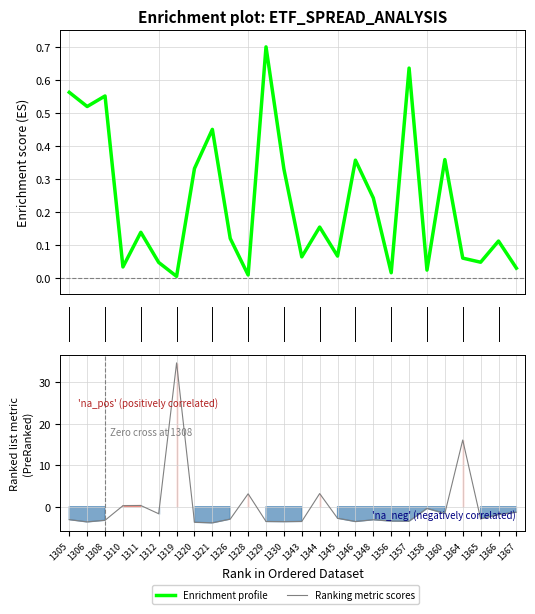

Reading left to right, list all the values displayed in this chart.

Enrichment profile: 0.6	0.5	0.6	0.0	0.1	0.0	0.0	0.3	0.4	0.1	0.0	0.7	0.3	0.1	0.2	0.1	0.4	0.2	0.0	0.6	0.0	0.4	0.1	0.0	0.1	0.0
Ranking metric scores: -3.1	-3.7	-3.3	0.2	0.3	-1.7	34.7	-3.7	-3.9	-3.0	3.1	-3.6	-3.6	-3.5	3.2	-2.8	-3.6	-3.1	-3.5	-3.5	-0.4	-1.6	16.1	-2.9	-1.9	-1.3